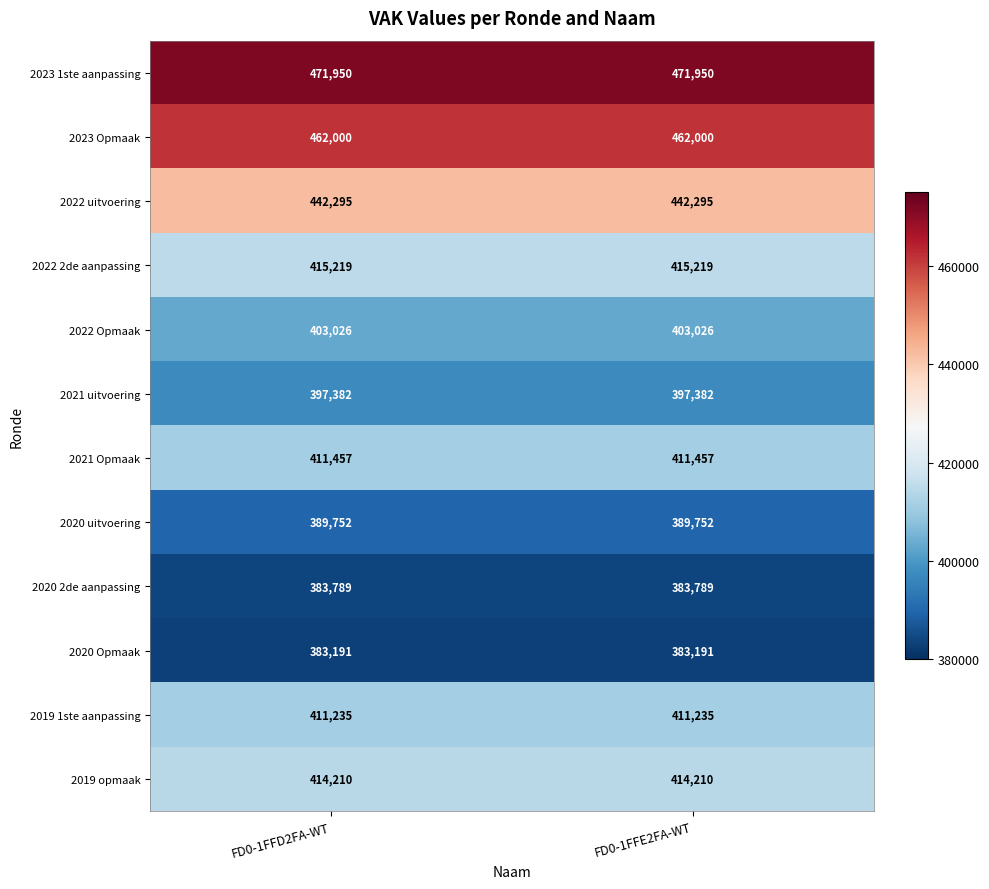

What is the maximum value shown in the chart?

471950